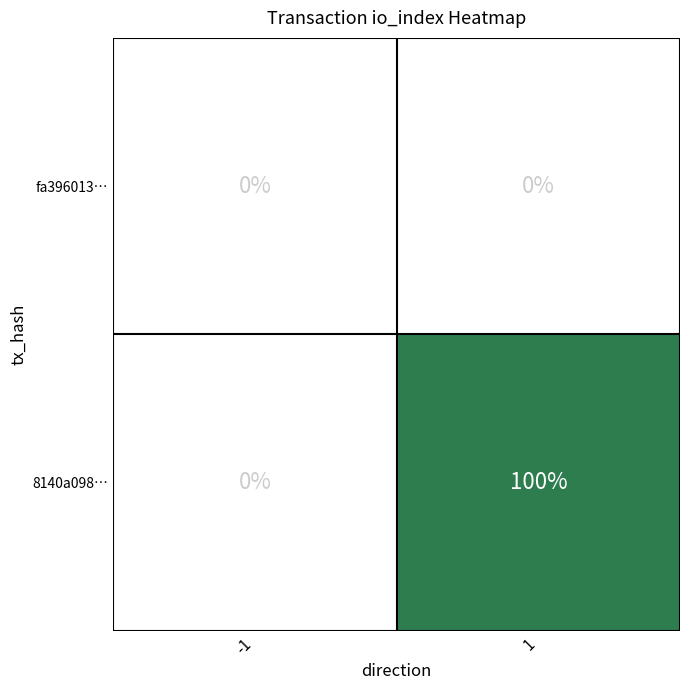

Reading left to right, extract all data points from this chart.

fa396013…: -1=0	1=0
8140a098…: -1=0	1=100